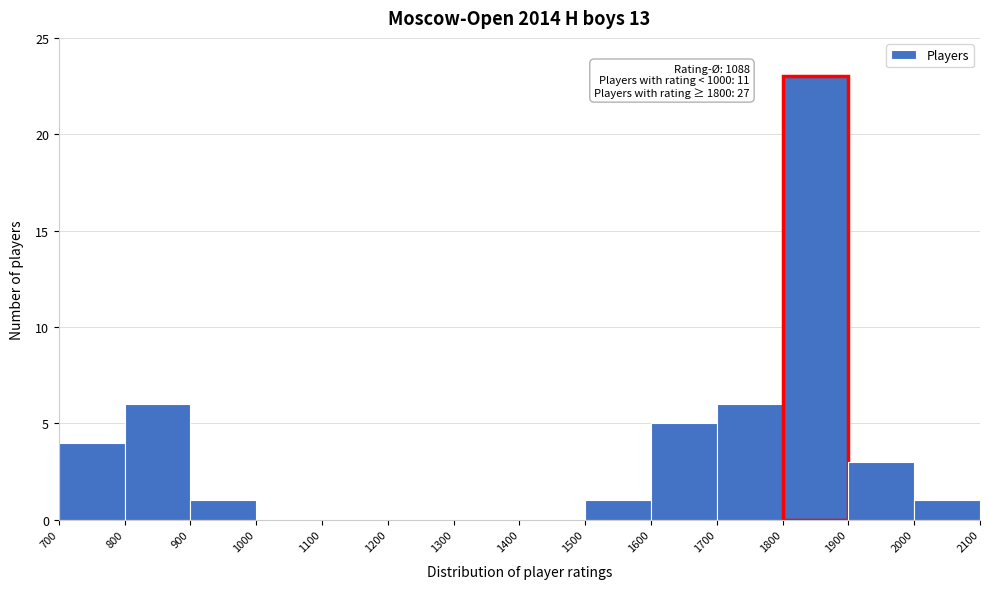

Which range on the x-axis has the tallest bar?

1800 to 1900